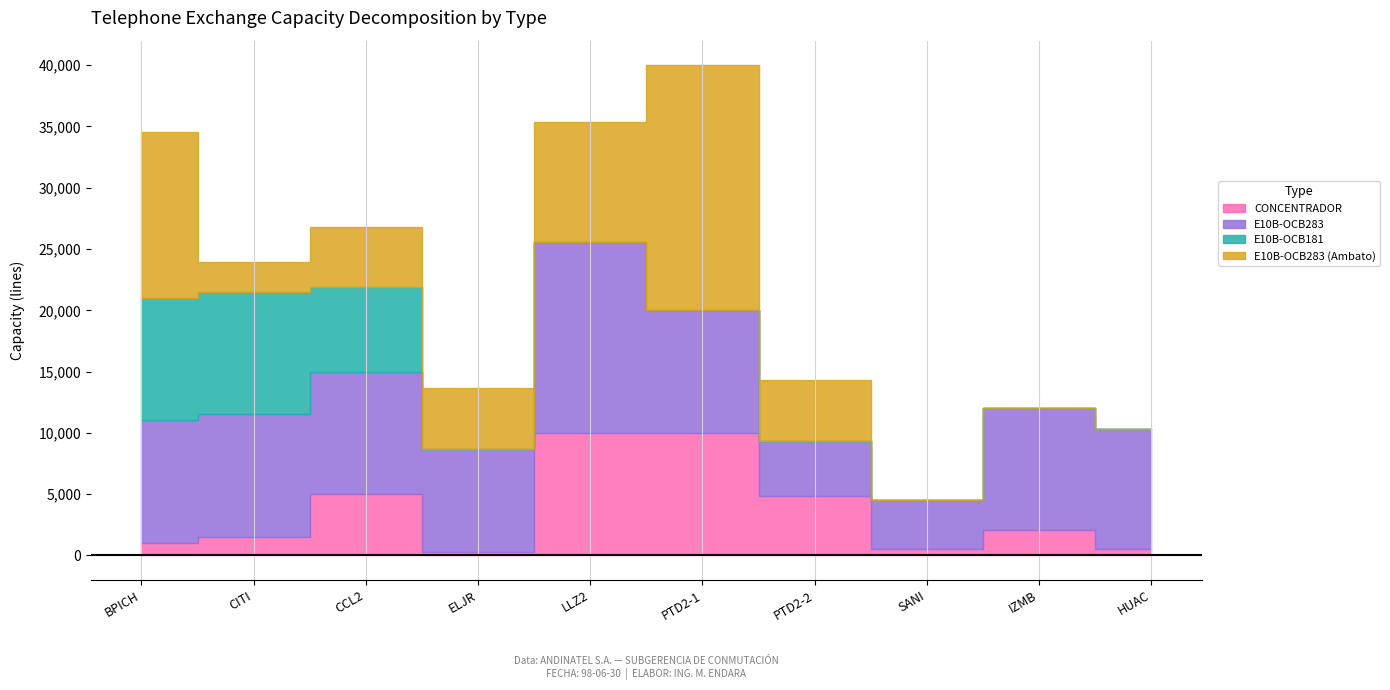

What is the approximate value of E10B-OCB283 (Ambato) at LLZ2, to the nearest 100?

9800